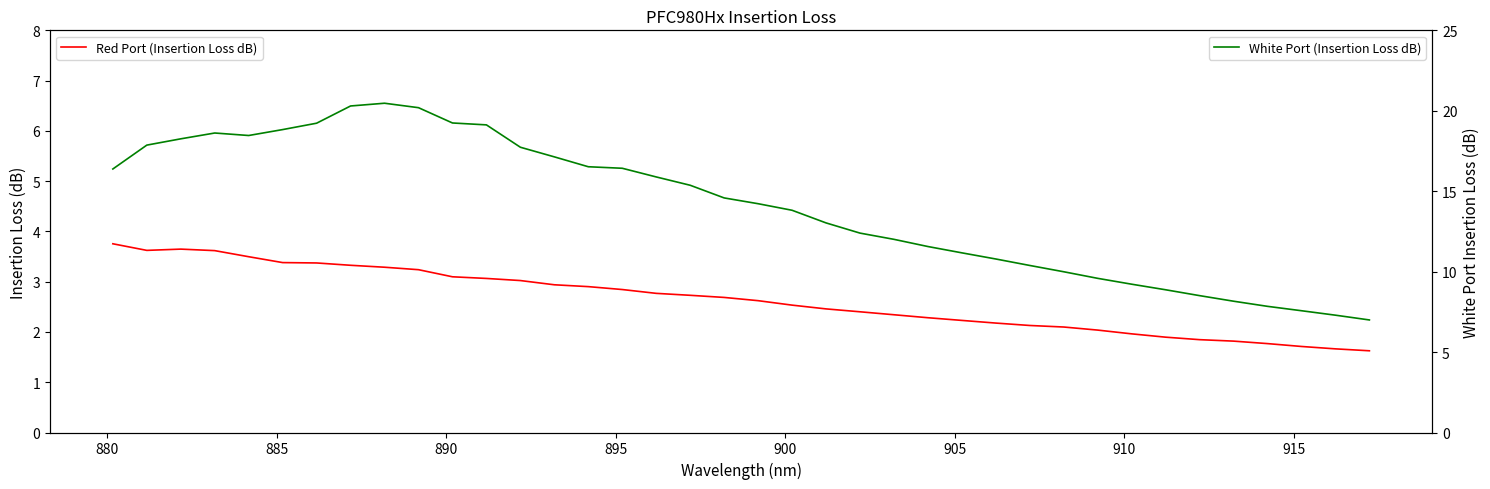

Is the value of Red Port (Insertion Loss dB) at 26 greater than the value of White Port (Insertion Loss dB) at 15?

No